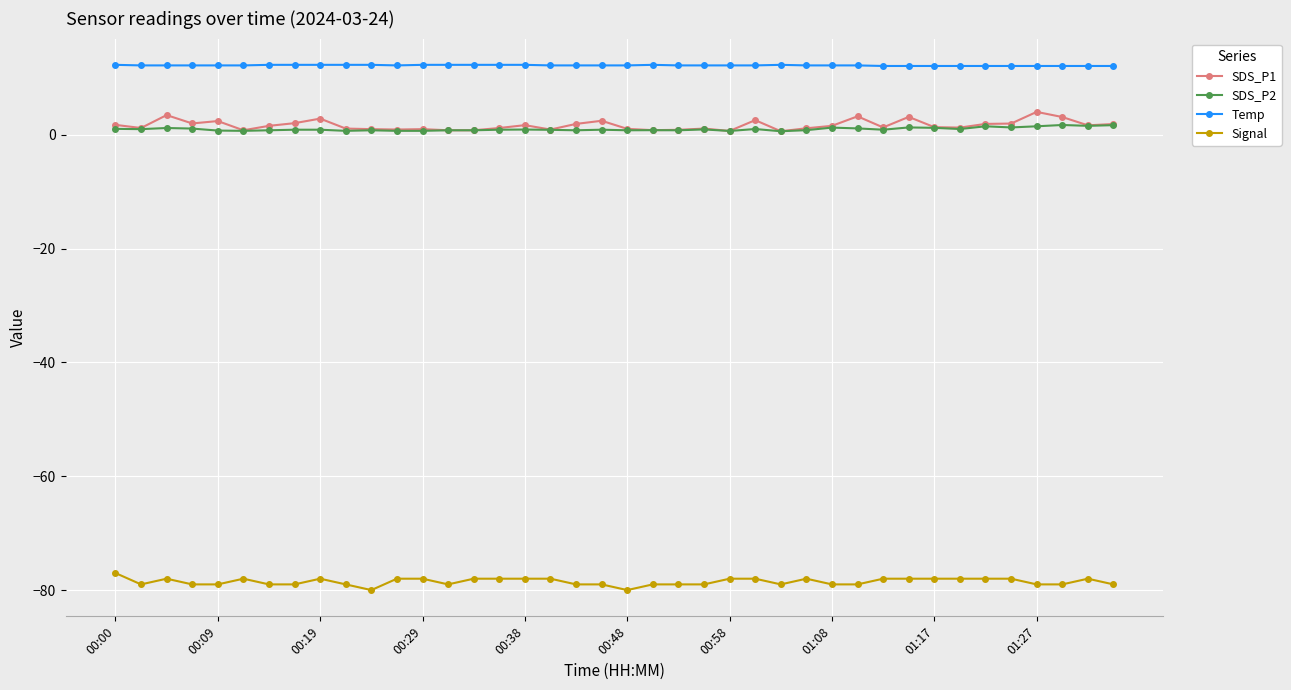

What is the value of the SDS_P2 point at the 7th from the left?

0.8